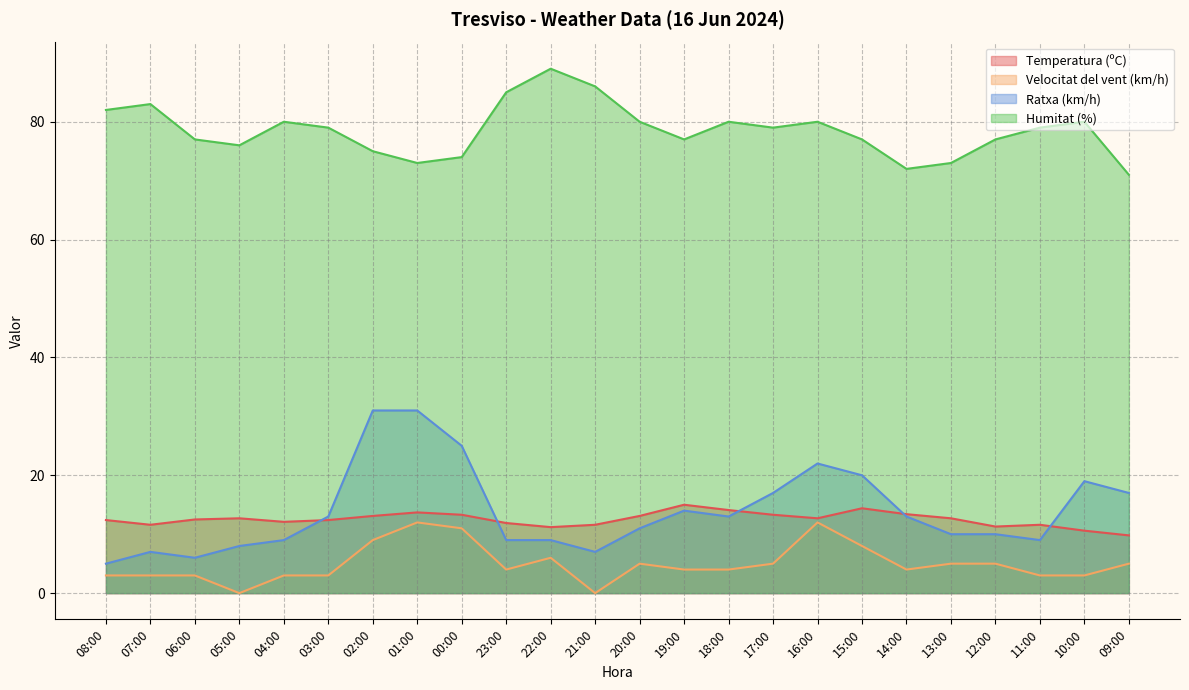

Reading right to left, what are all the values shown in this chart?

Temperatura (ºC): 9.8	10.6	11.6	11.3	12.7	13.4	14.4	12.7	13.3	14.1	15.0	13.1	11.6	11.2	11.9	13.3	13.7	13.1	12.4	12.1	12.7	12.5	11.6	12.4
Velocitat del vent (km/h): 5.0	3.0	3.0	5.0	5.0	4.0	8.0	12.0	5.0	4.0	4.0	5.0	0.0	6.0	4.0	11.0	12.0	9.0	3.0	3.0	0.0	3.0	3.0	3.0
Ratxa (km/h): 17.0	19.0	9.0	10.0	10.0	13.0	20.0	22.0	17.0	13.0	14.0	11.0	7.0	9.0	9.0	25.0	31.0	31.0	13.0	9.0	8.0	6.0	7.0	5.0
Humitat (%): 71.0	80.0	79.0	77.0	73.0	72.0	77.0	80.0	79.0	80.0	77.0	80.0	86.0	89.0	85.0	74.0	73.0	75.0	79.0	80.0	76.0	77.0	83.0	82.0